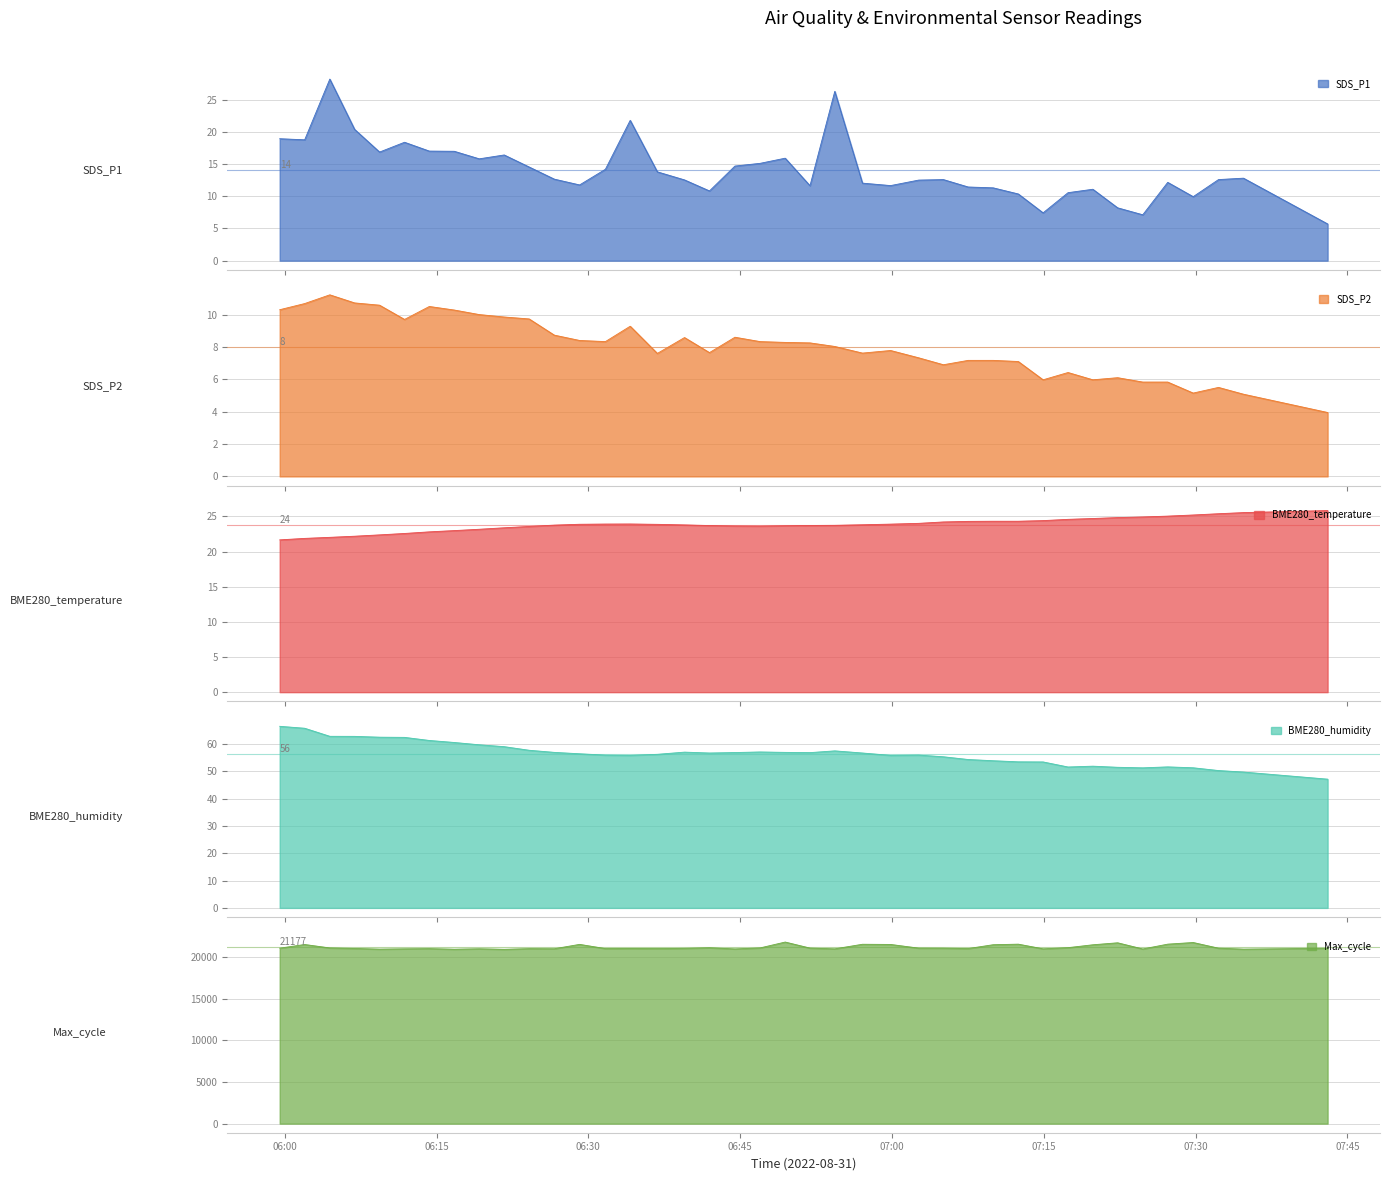

What is the label of the 12th point from the left?

2022/08/31 06:26:38